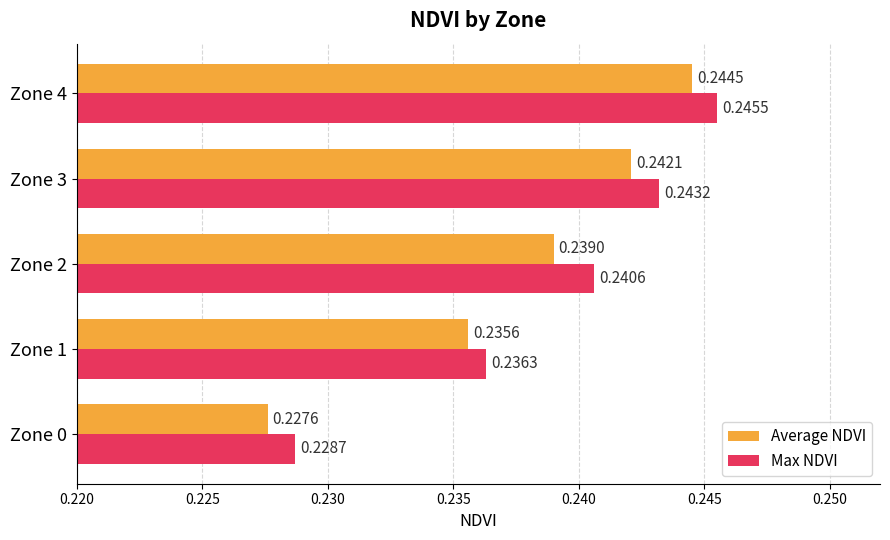

Rank the series by their average value, from lowest to highest.

Average NDVI, Max NDVI